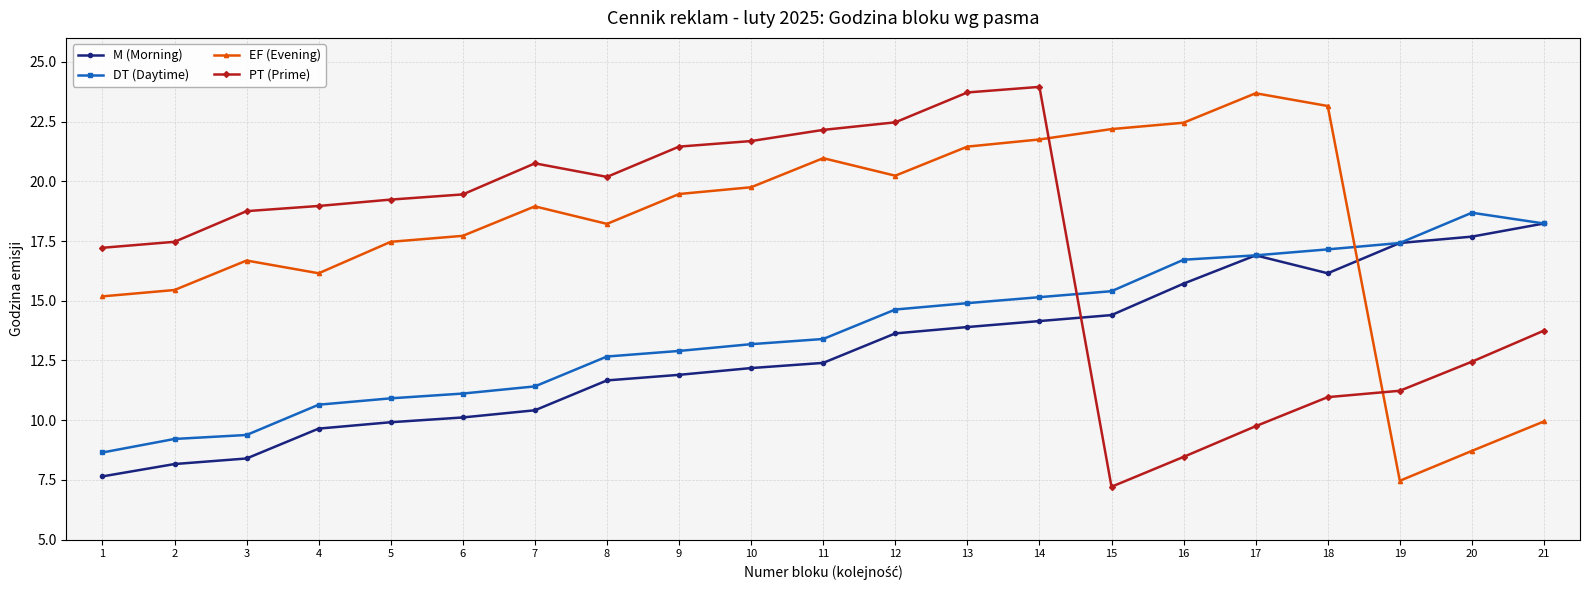

What is the sum of the DT (Daytime) values at 20 and 19?

36.1